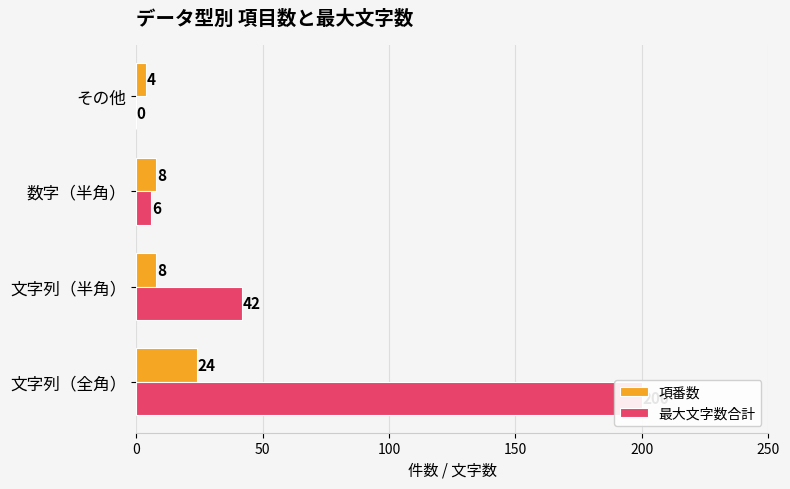

What are all the series names shown in the legend?

項番数, 最大文字数合計